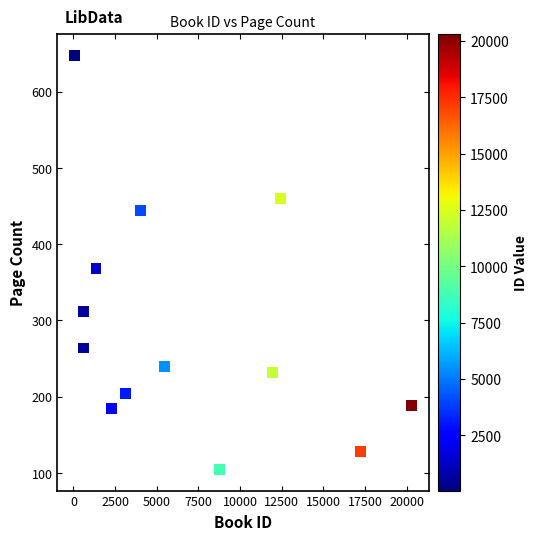

What is the range of X values (max minus min)?

20244